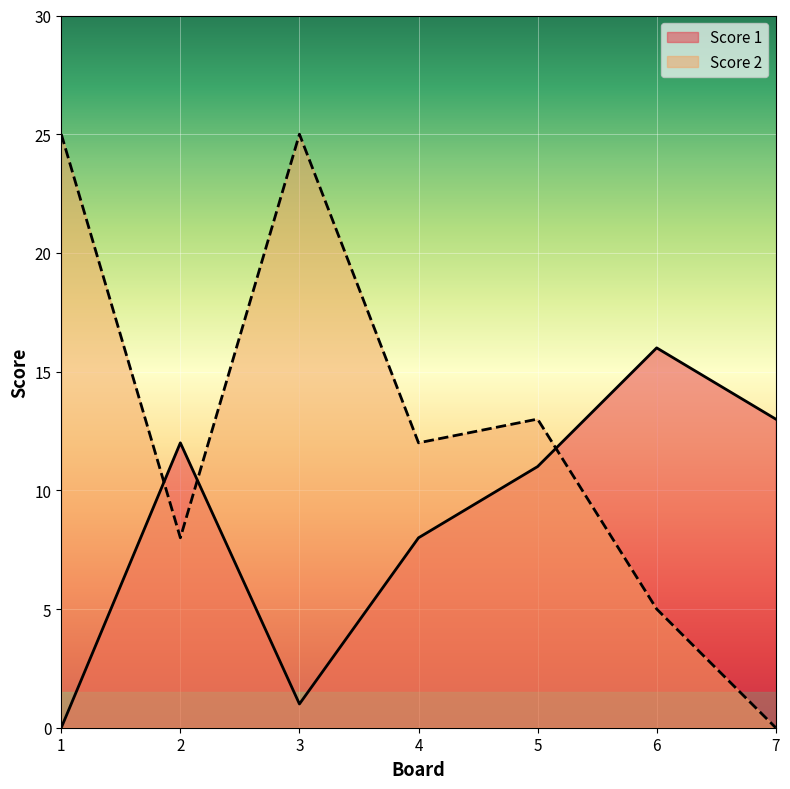

Where do Score 1 and Score 2 first cross each other?

1 and 2